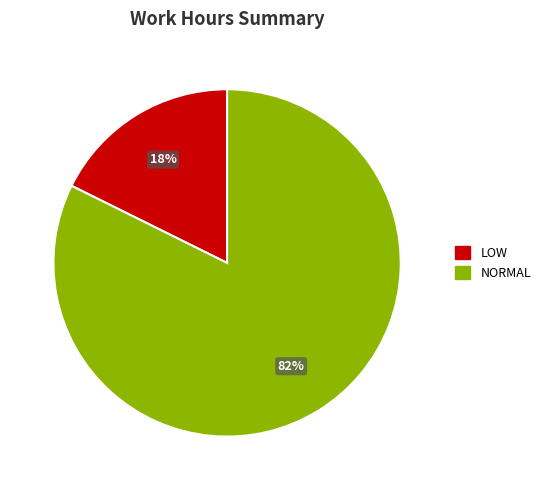

How many segments does this pie chart have?

2